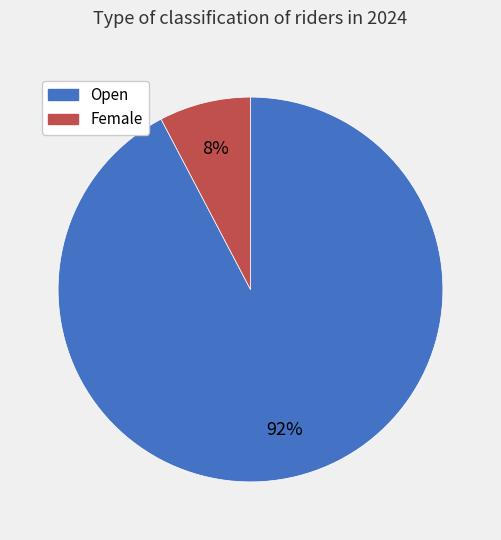

How many slices are in this pie chart?

2